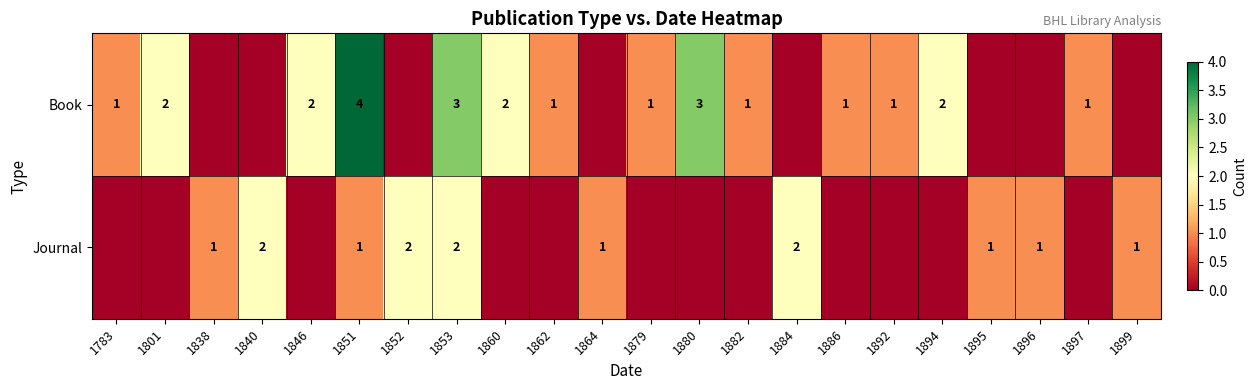

Rank the series at 1851 from lowest to highest value.

Journal, Book